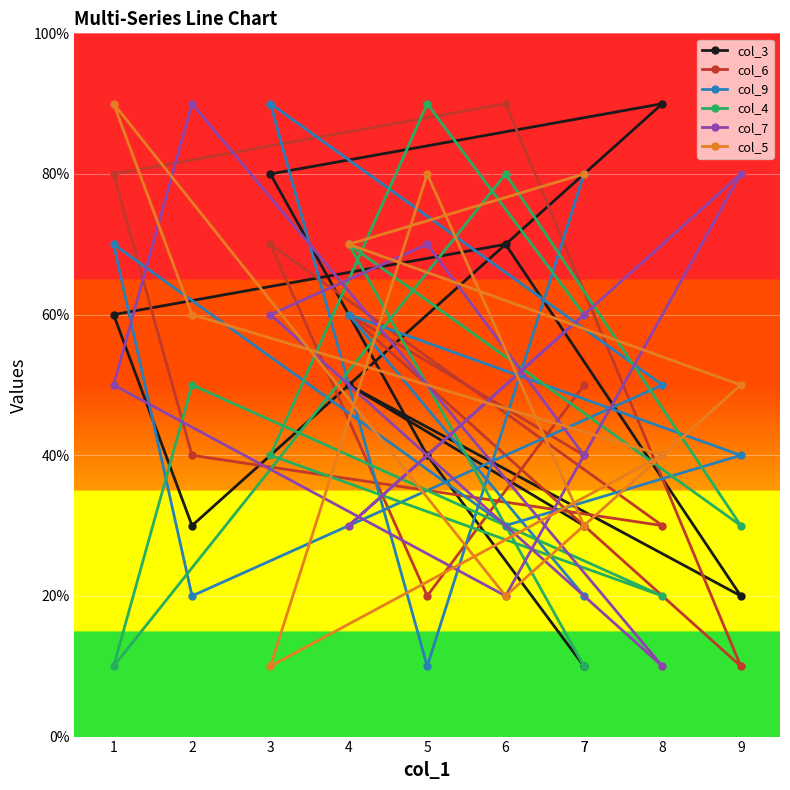

The col_3 series shows 13 at 3. True or false?

False